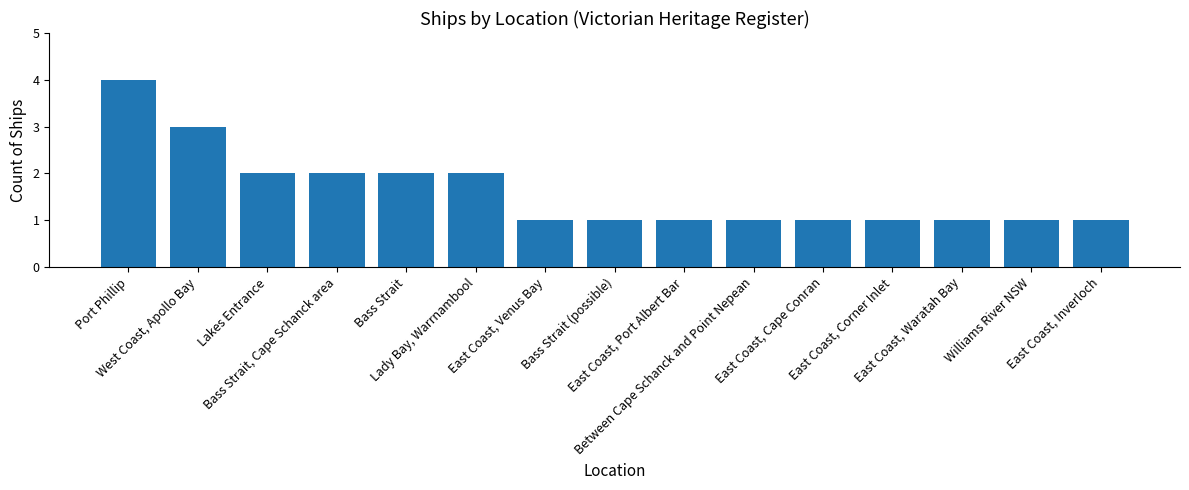

What is the difference between the second highest and second lowest values?

2